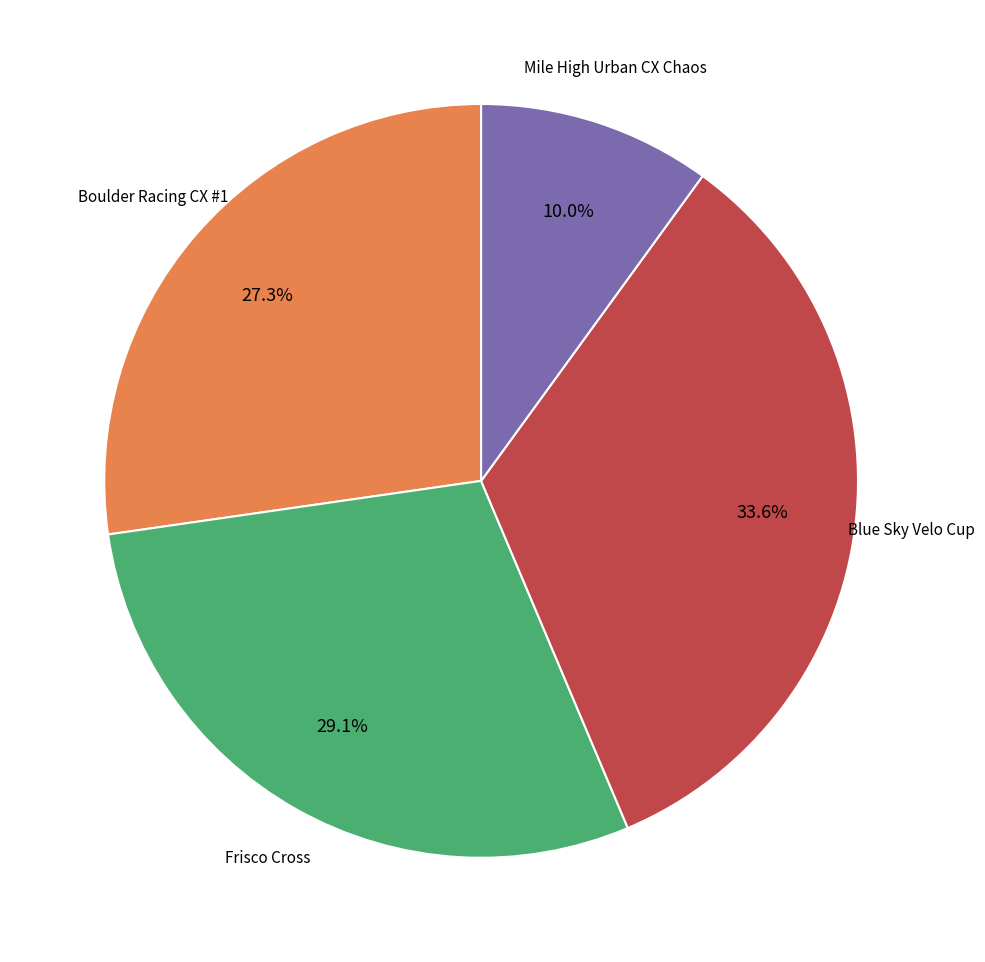

To the nearest percent, what is the difference between the largest and smallest slice percentages?

24%